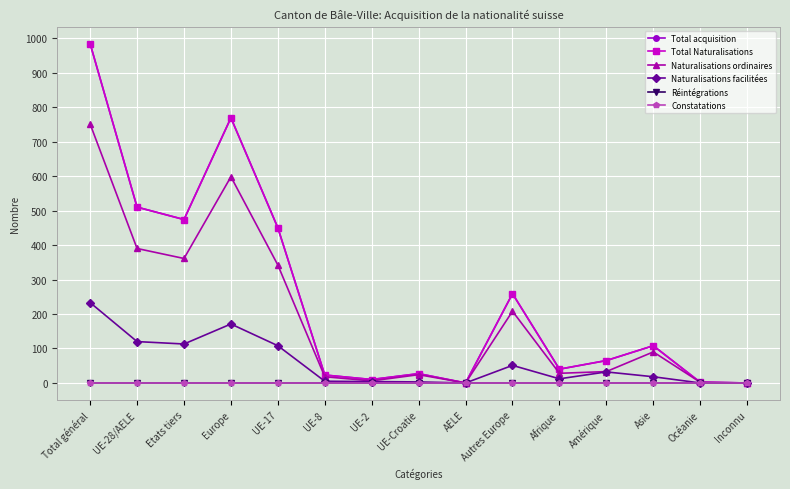

At which label does Réintégrations reach its minimum?

Total général